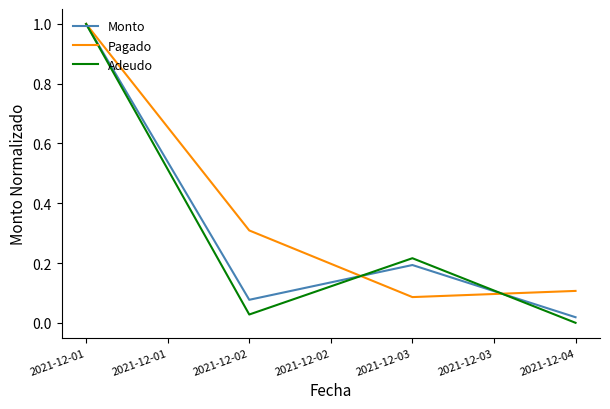

Which series has the widest spread of values?

Adeudo